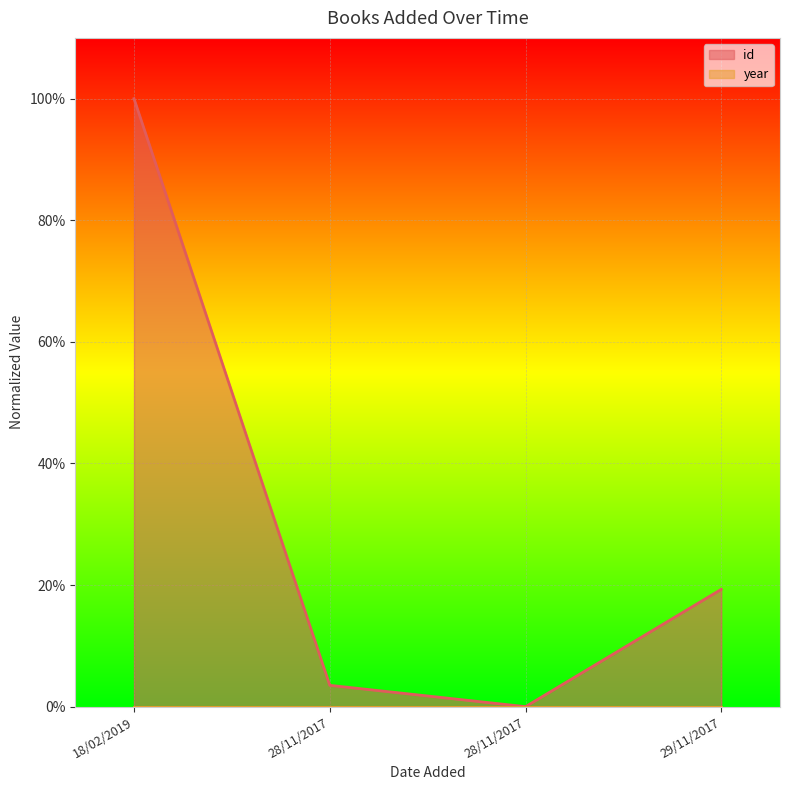

How many points are lower than both their immediate neighbors (excluding endpoints)?

1